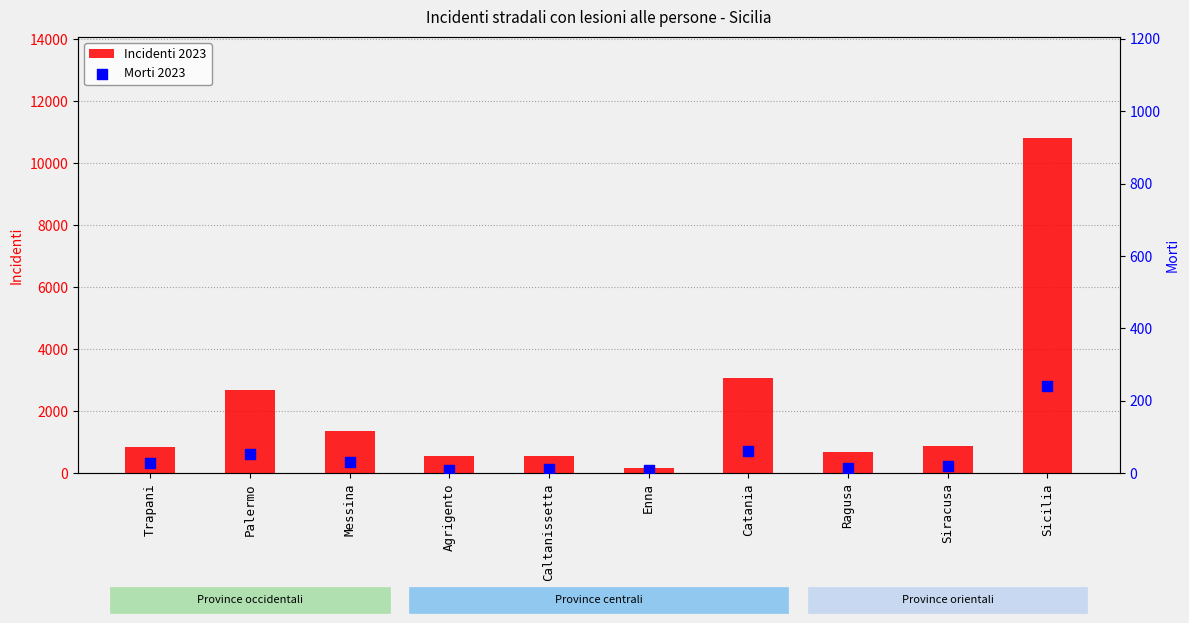

What are all the series names shown in the legend?

Incidenti 2023, Morti 2023